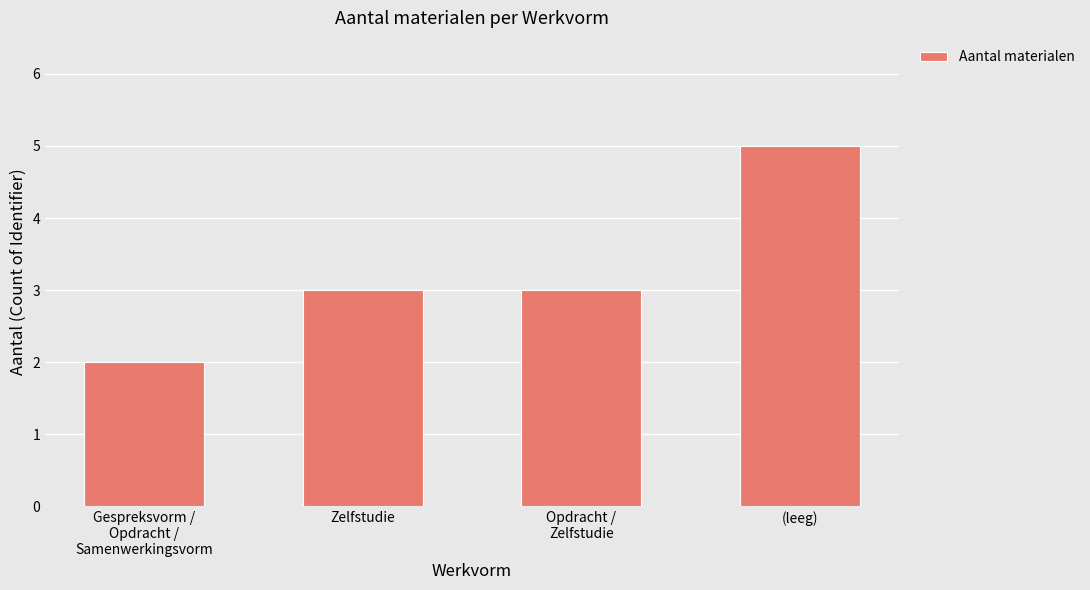

The value at Gespreksvorm /
Opdracht /
Samenwerkingsvorm is 3. True or false?

False